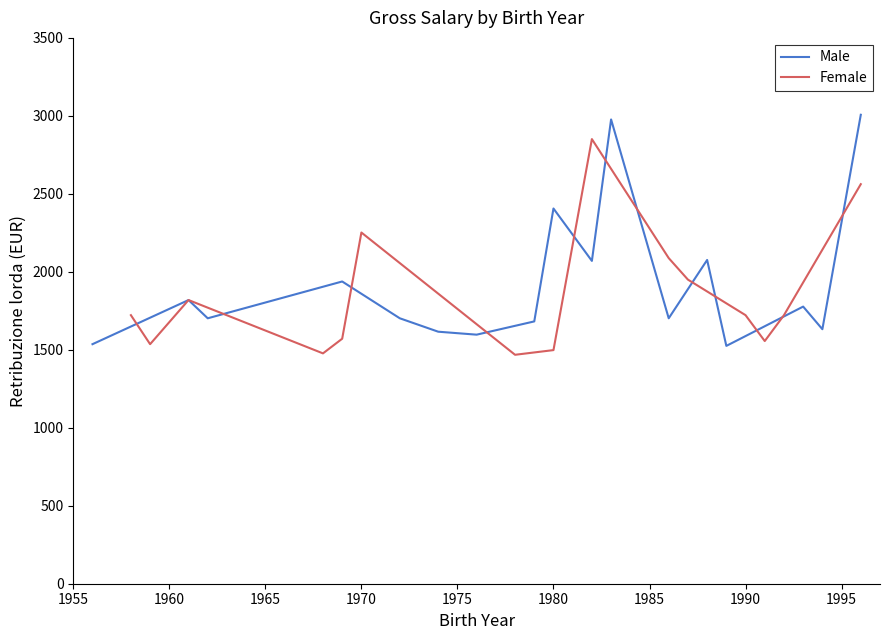

Where does the Female series first go above 1498?

1958